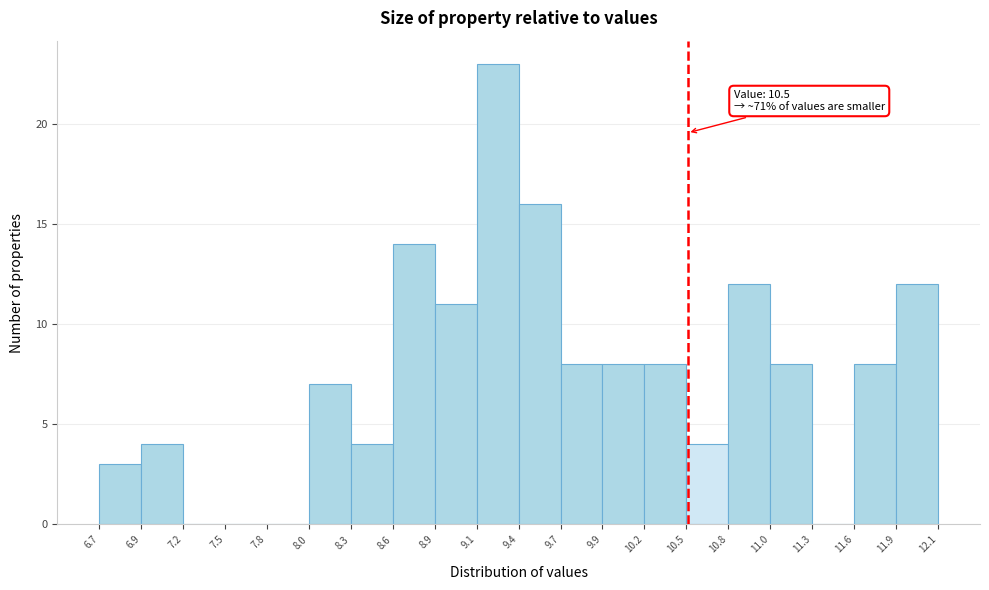

Over which range of the x-axis is the bar tallest?

9.1 to 9.4